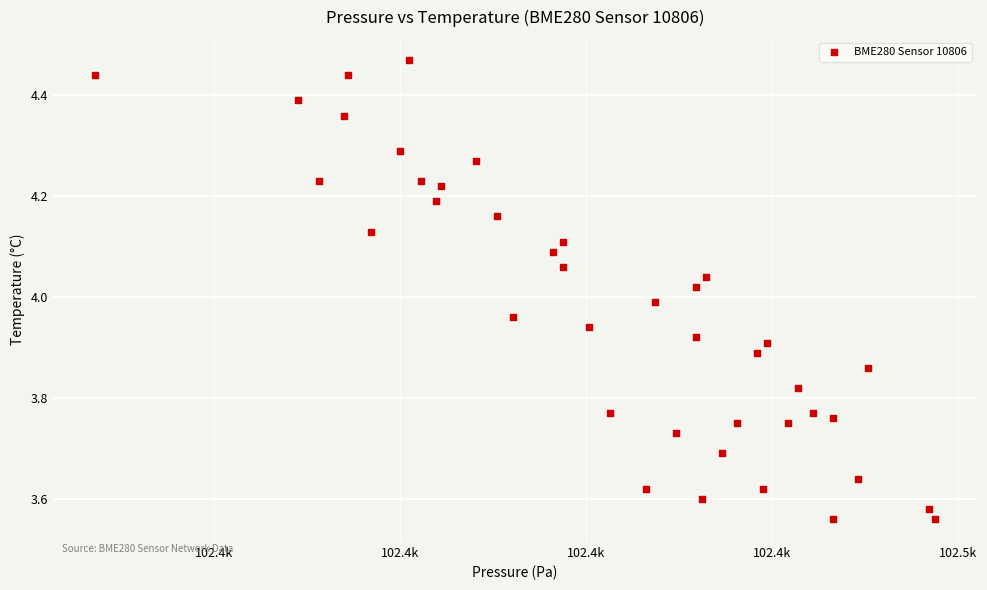

What is the range of Y values (max minus min)?

0.9